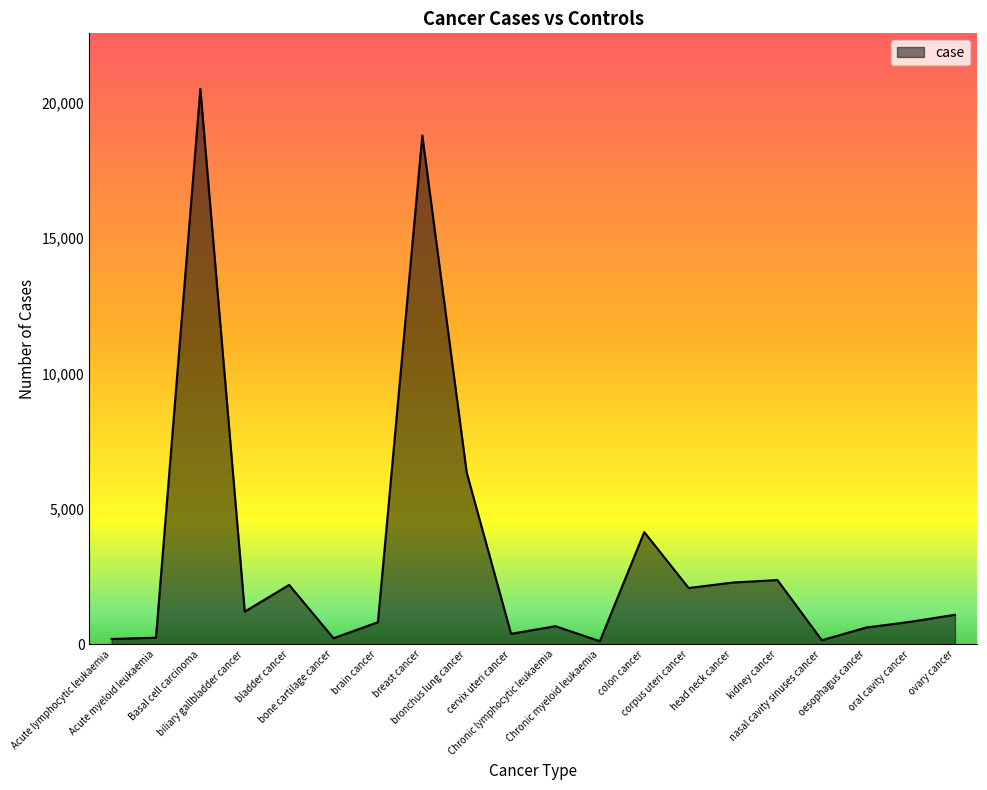

What is the maximum value shown in the chart?

20506